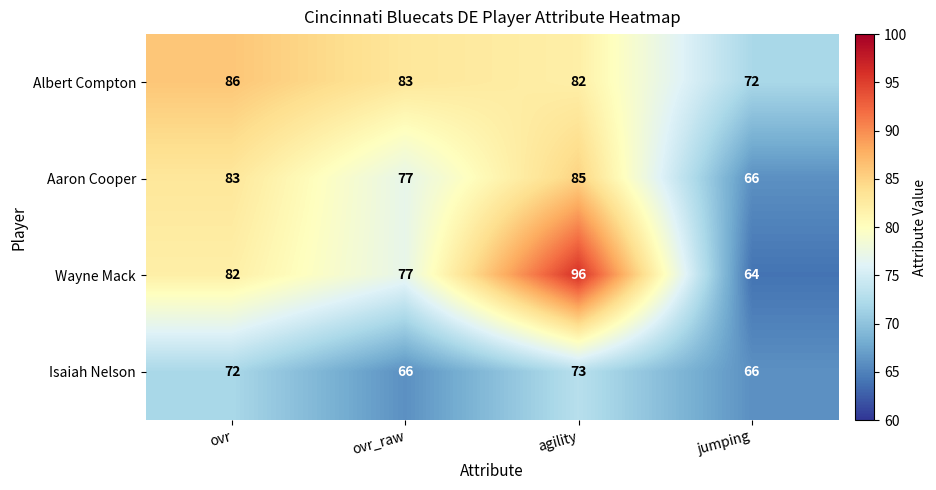

Reading right to left, extract all data points from this chart.

Albert Compton: jumping=72	agility=82	ovr_raw=83	ovr=86
Aaron Cooper: jumping=66	agility=85	ovr_raw=77	ovr=83
Wayne Mack: jumping=64	agility=96	ovr_raw=77	ovr=82
Isaiah Nelson: jumping=66	agility=73	ovr_raw=66	ovr=72